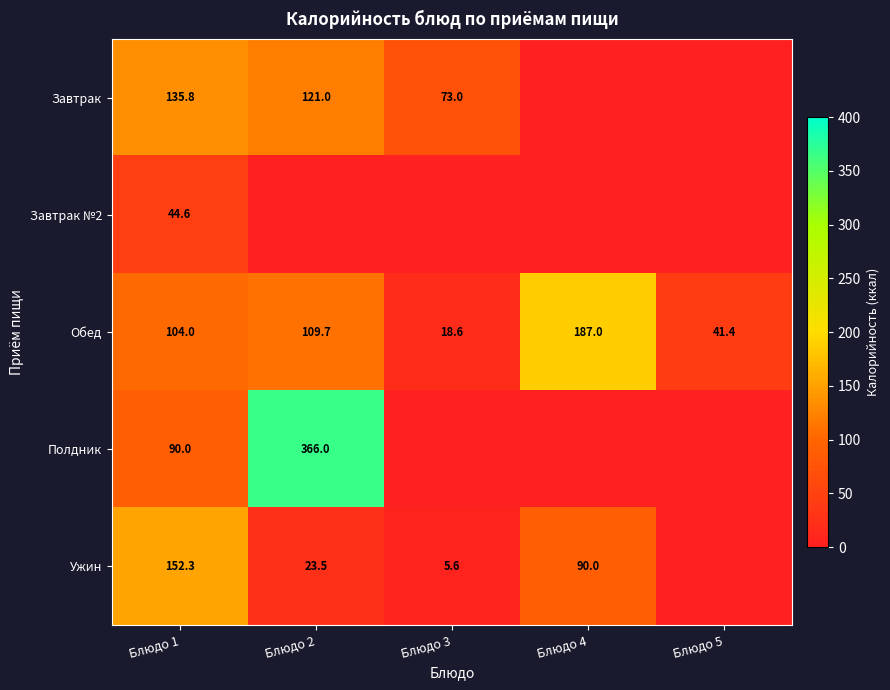

At Блюдо 1, list the series in order from smallest to largest.

Завтрак №2, Полдник, Обед, Завтрак, Ужин